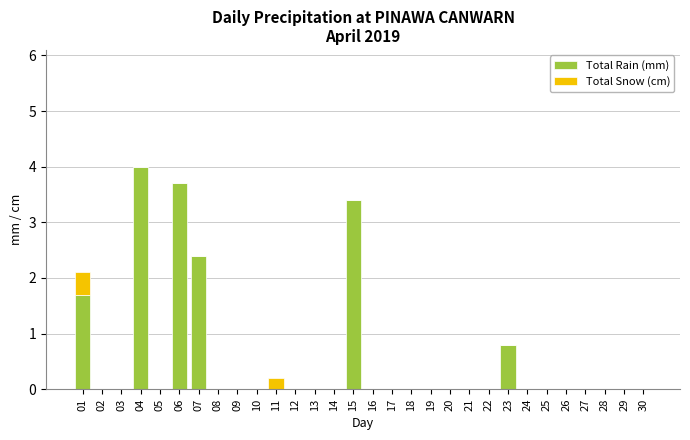

Are the bars grouped side by side (vs. stacked)?

No